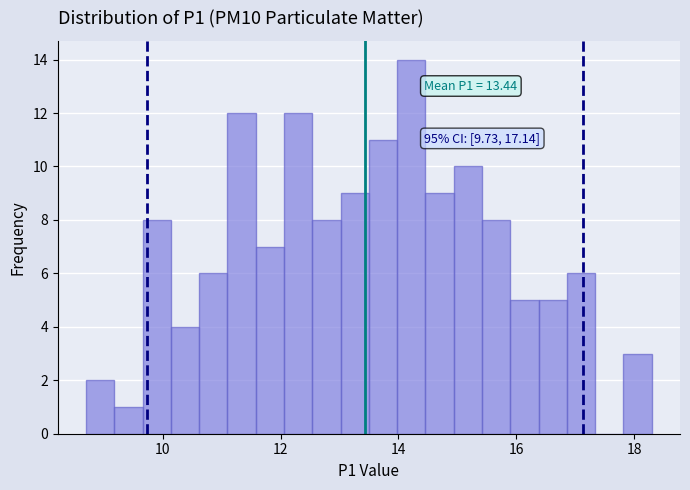

Around what value on the x-axis is the tallest bar? Give the approximate position of its centre, as read against the axis.

14.2